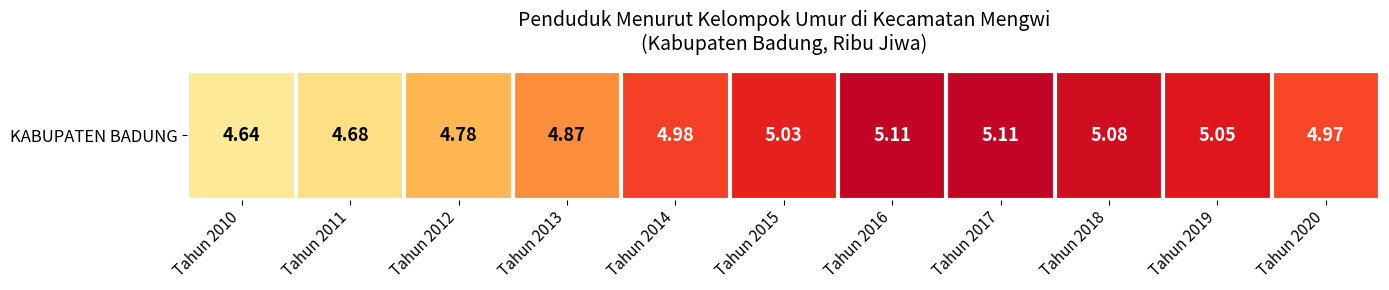

Reading left to right, what are all the values shown in this chart?

4.6	4.7	4.8	4.9	5.0	5.0	5.1	5.1	5.1	5.0	5.0